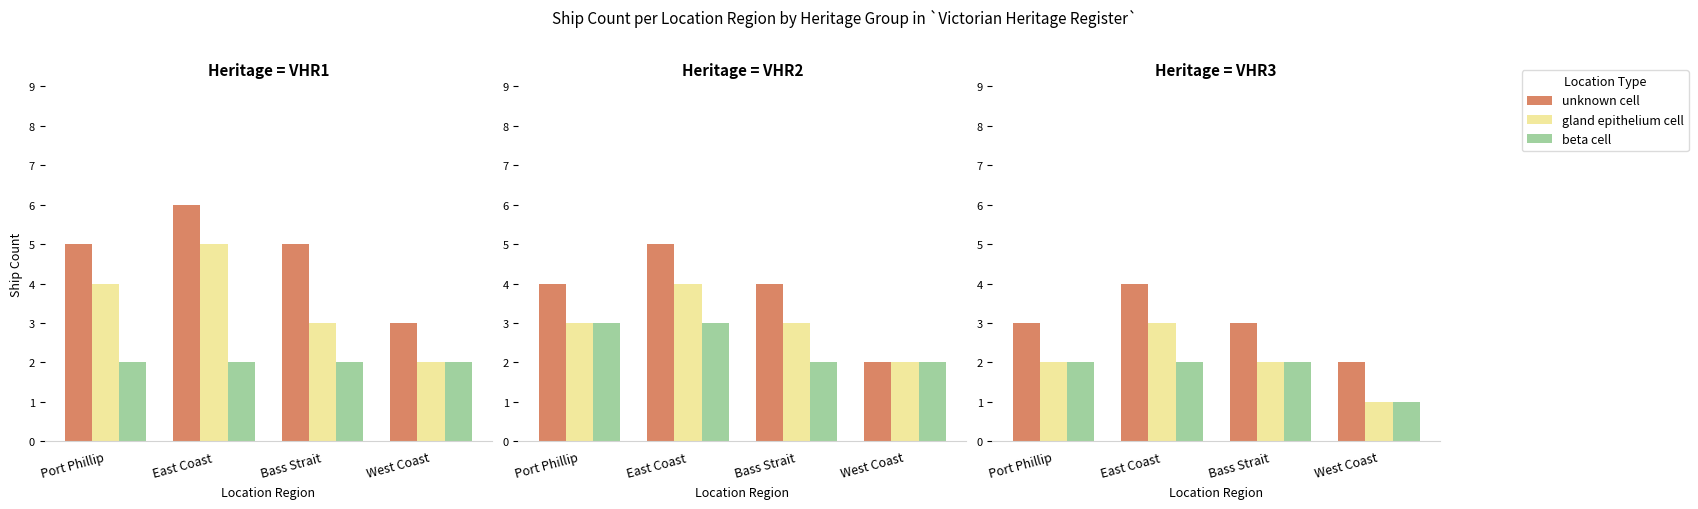

What are all the series names shown in the legend?

unknown cell, gland epithelium cell, beta cell